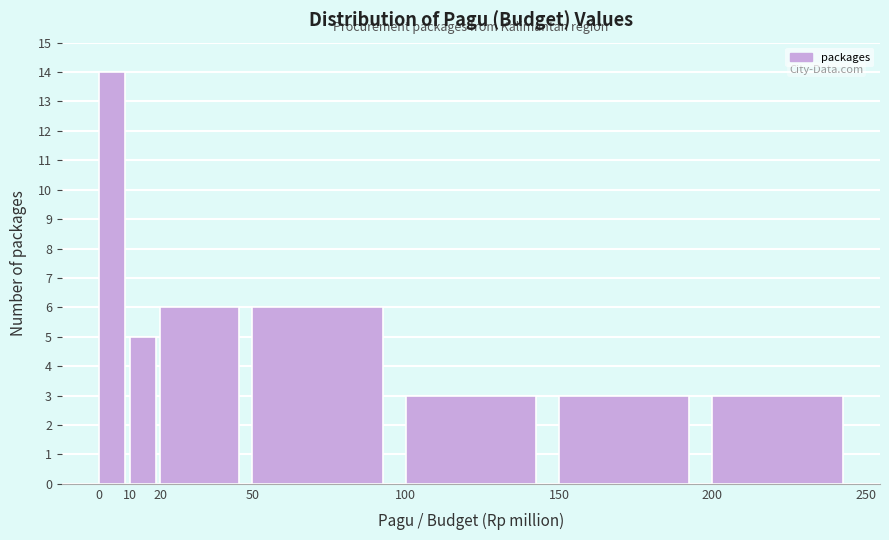

Over which range of the x-axis is the bar tallest?

0 to 10